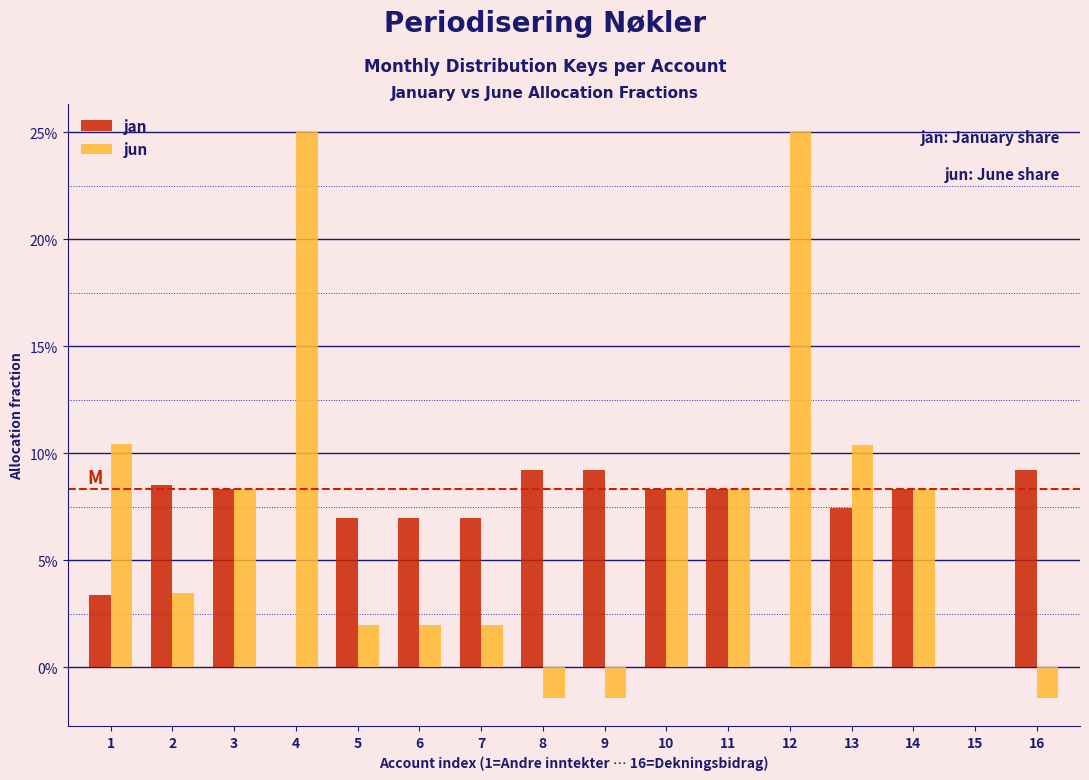

What are all the series names shown in the legend?

jan, jun